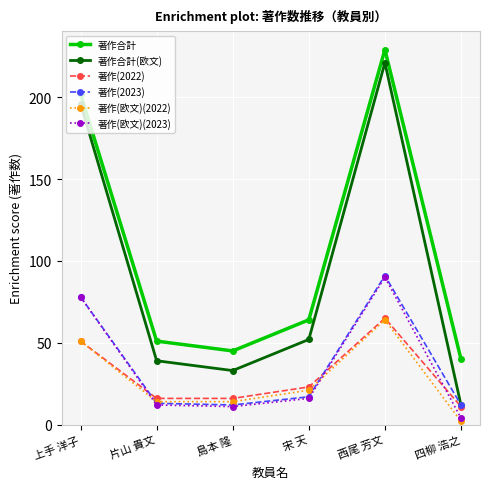

What is the total value across all series at 片山 貴文?

145